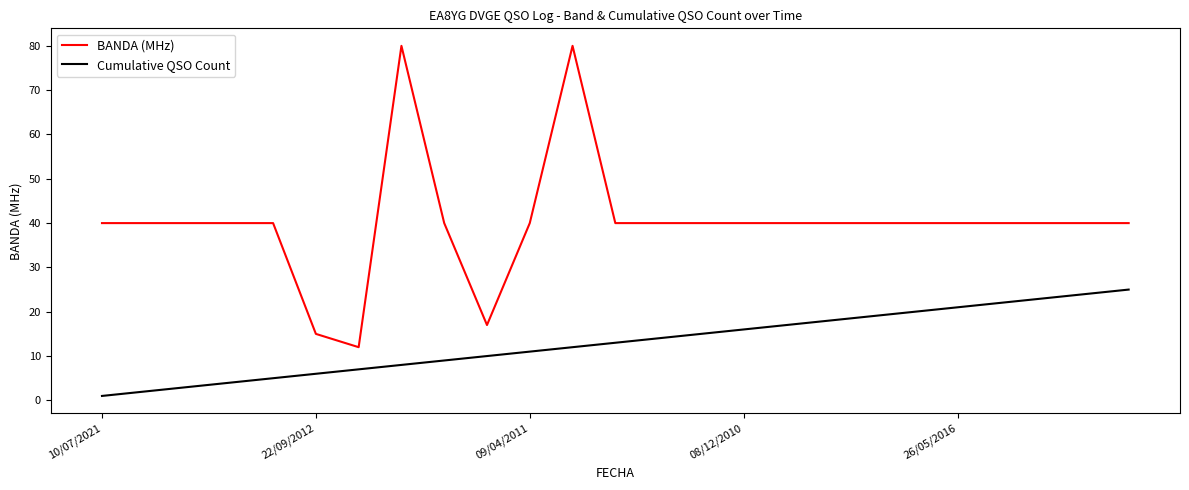

True or false: BANDA (MHz) and Cumulative QSO Count intersect in this chart.

False